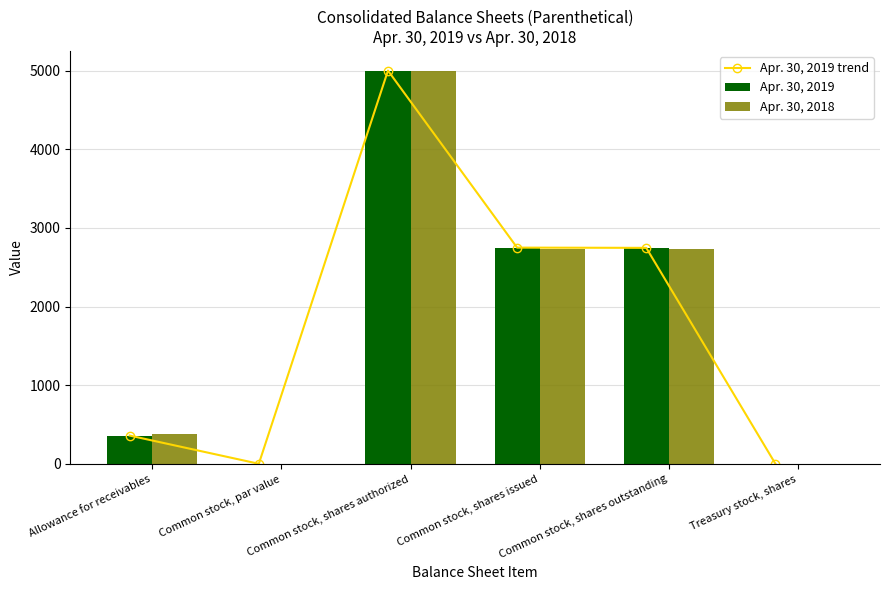

Is it true that Apr. 30, 2019 trend equals 2750.0 at Common stock, shares issued?

True